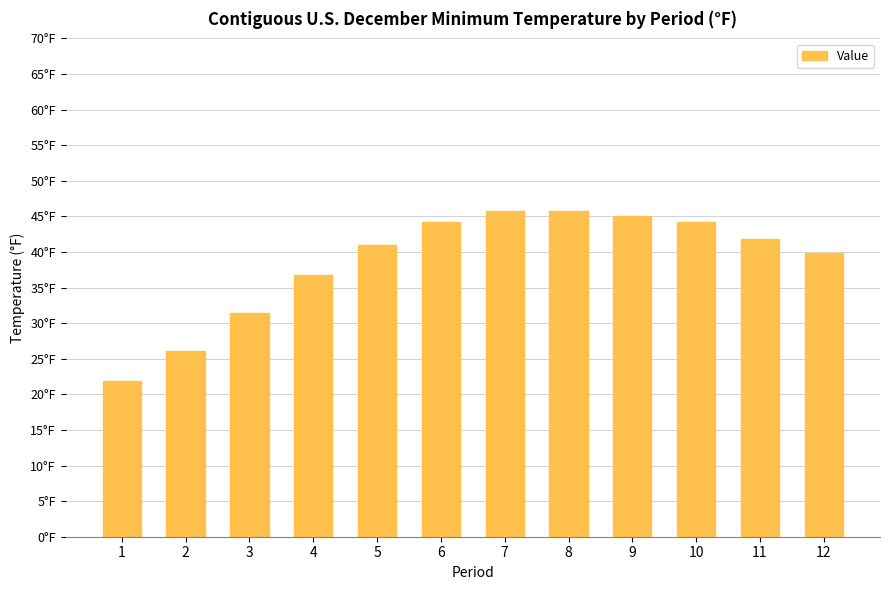

Does the chart contain any negative values?

No